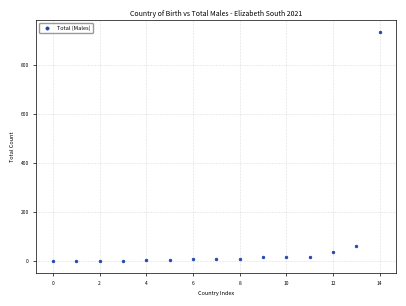

What is the range of Y values (max minus min)?

936